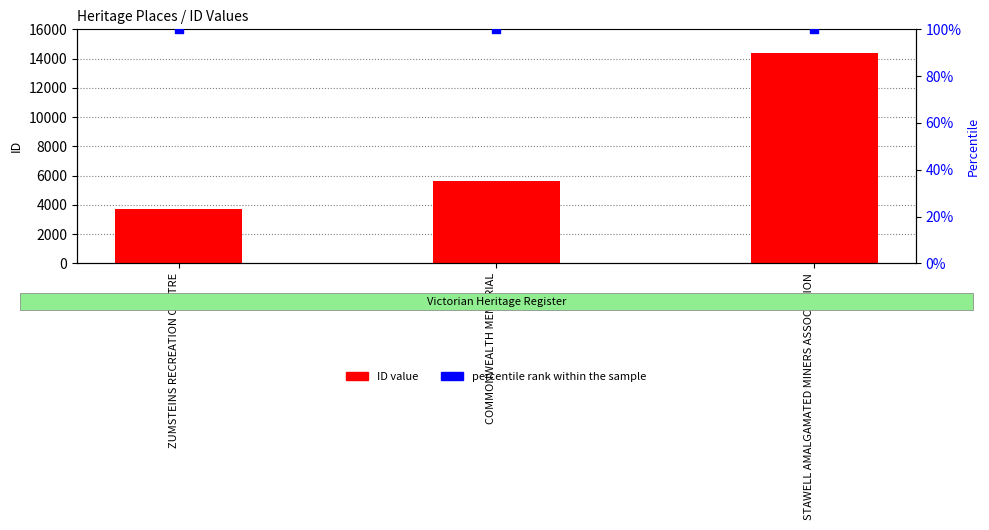

What is the total value across all series at COMMONWEALTH MEMORIAL?

5762